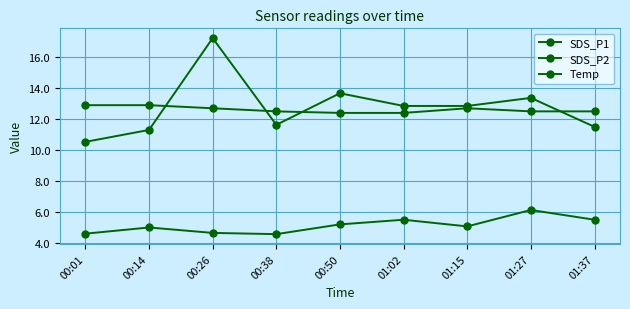

Reading left to right, extract all data points from this chart.

SDS_P1: 10.5	11.3	17.2	11.6	13.7	12.8	12.8	13.4	11.5
SDS_P2: 4.6	5.0	4.7	4.6	5.2	5.5	5.1	6.1	5.5
Temp: 12.9	12.9	12.7	12.5	12.4	12.4	12.7	12.5	12.5